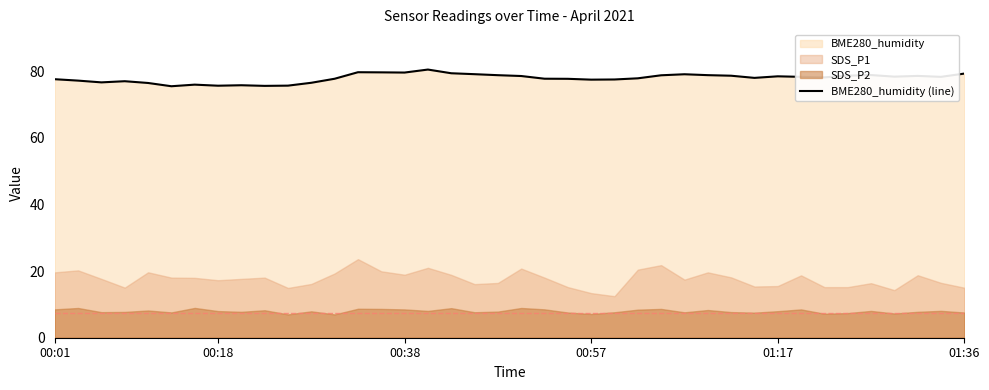

What is the minimum value for BME280_humidity (line)?

75.5